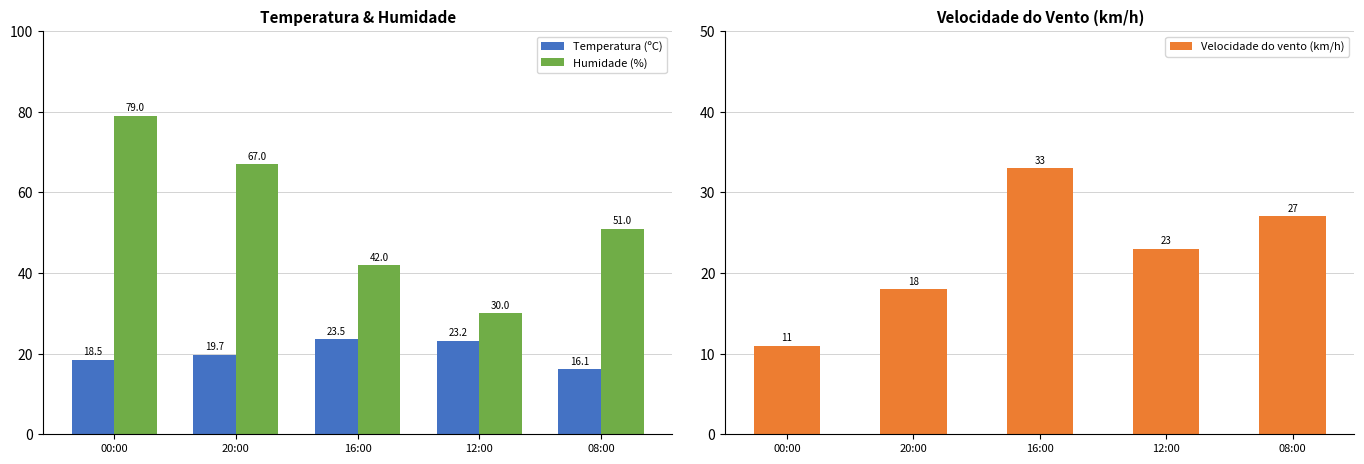

How many bars are there in each group?

3